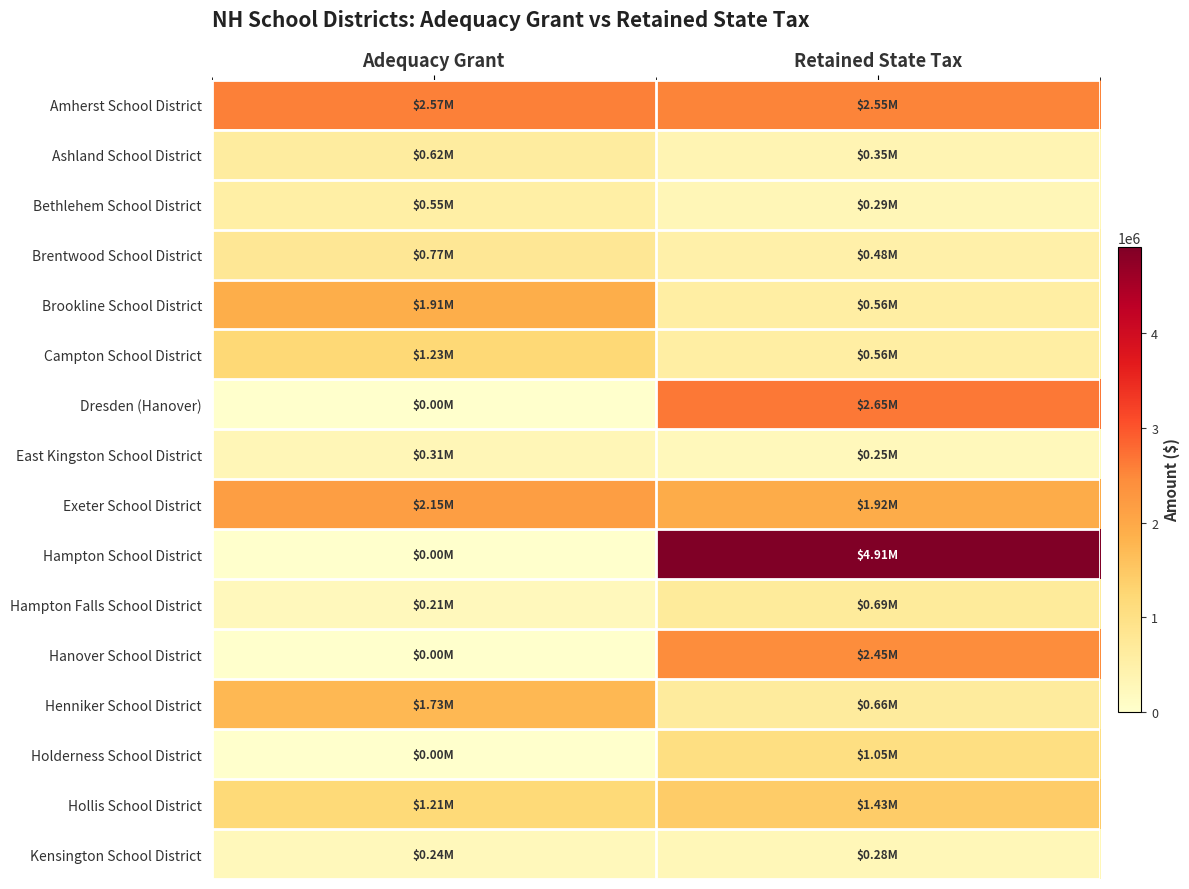

Which has a higher value, Retained State Tax or Adequacy Grant?

Adequacy Grant